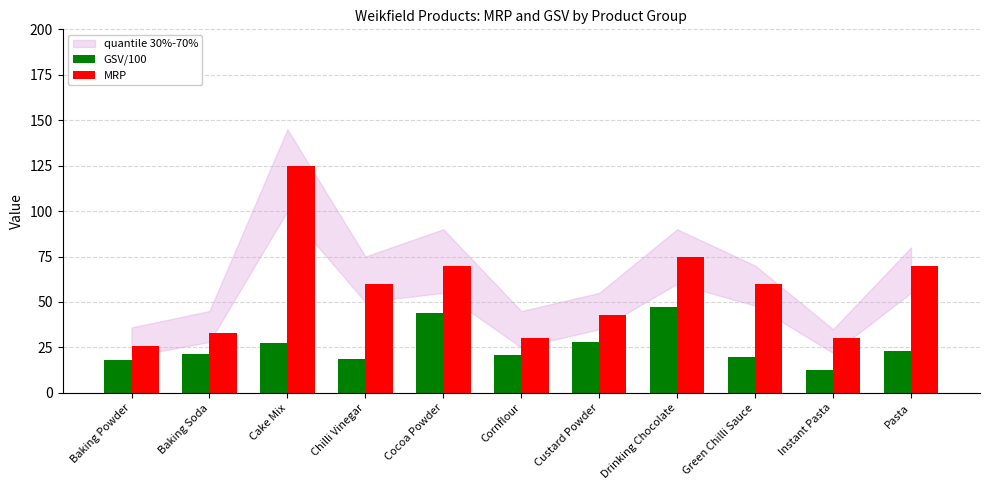

Which series has the widest spread of values?

MRP